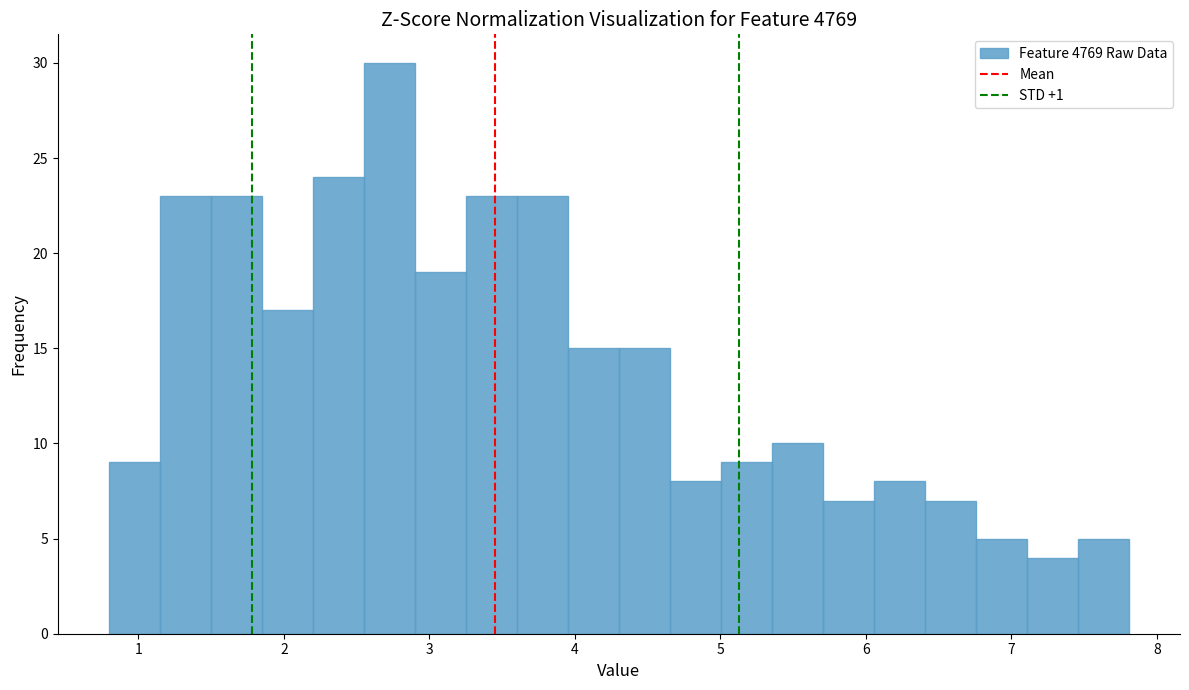

Around what value on the x-axis is the tallest bar? Give the approximate position of its centre, as read against the axis.

2.7